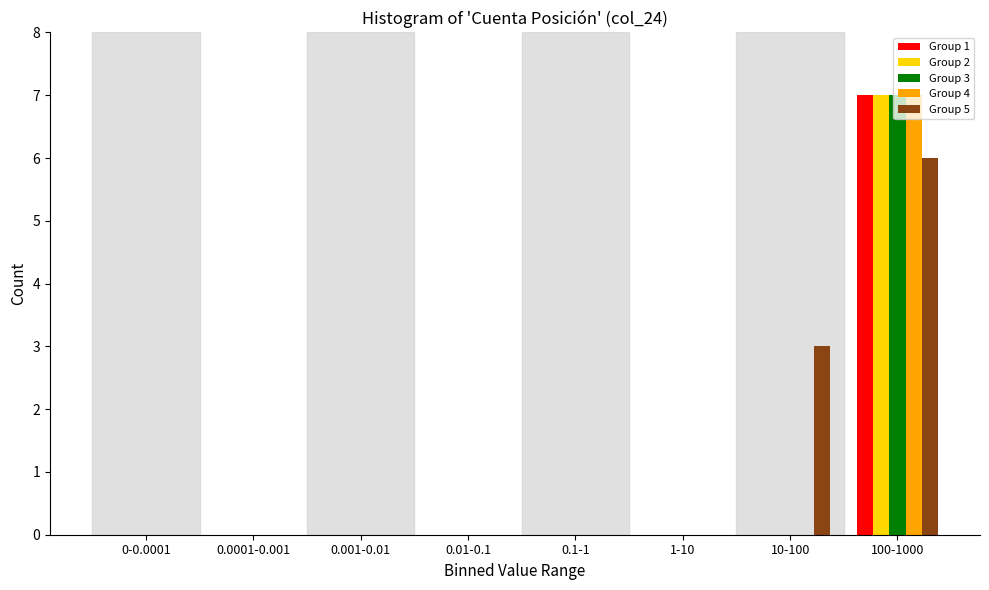

What is the total value across all series at 10-100?

3